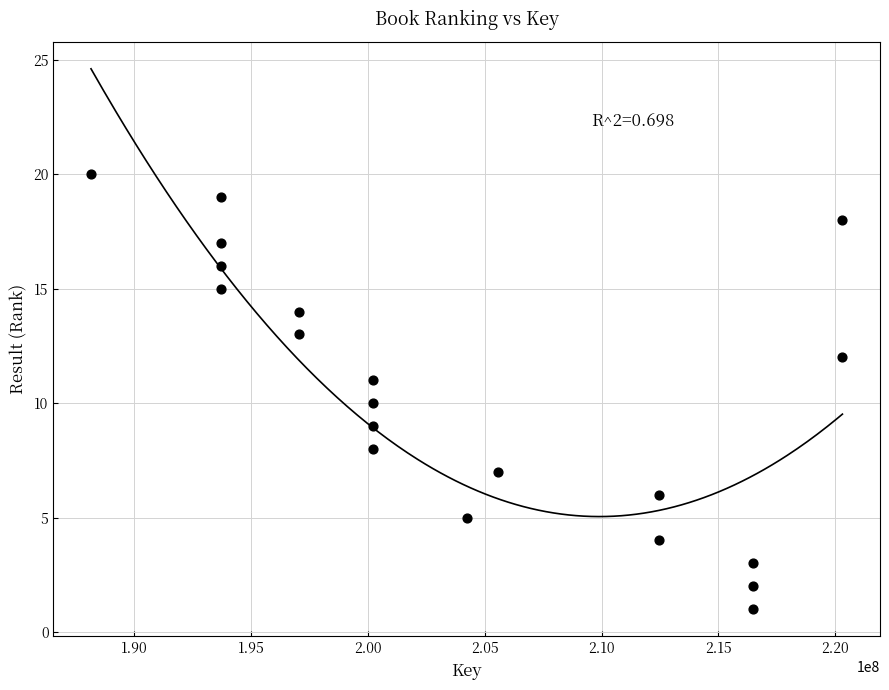

What is the range of Y values (max minus min)?

19